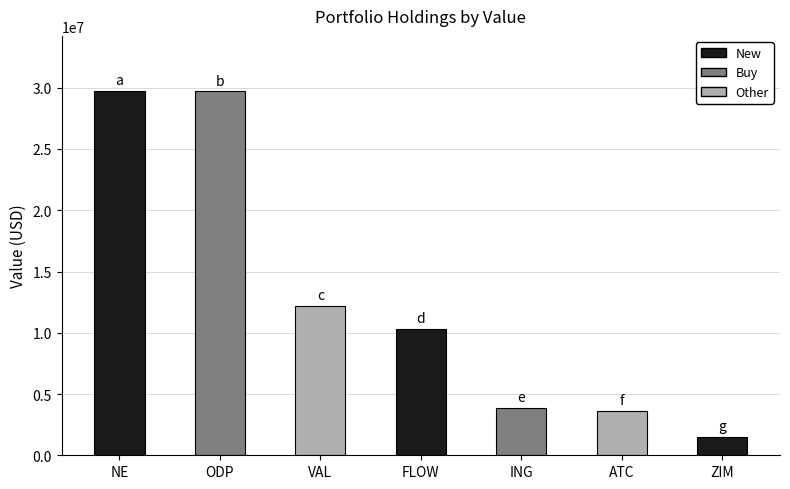

What is the smallest value displayed?

1521000